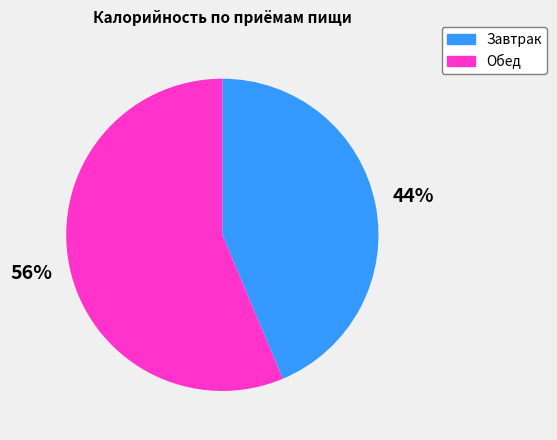

To the nearest percent, what portion does Обед represent?

56%